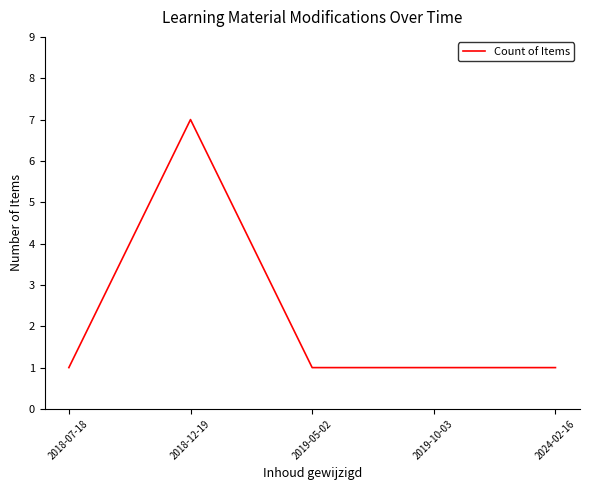

Where is the first local maximum?

2018-12-19